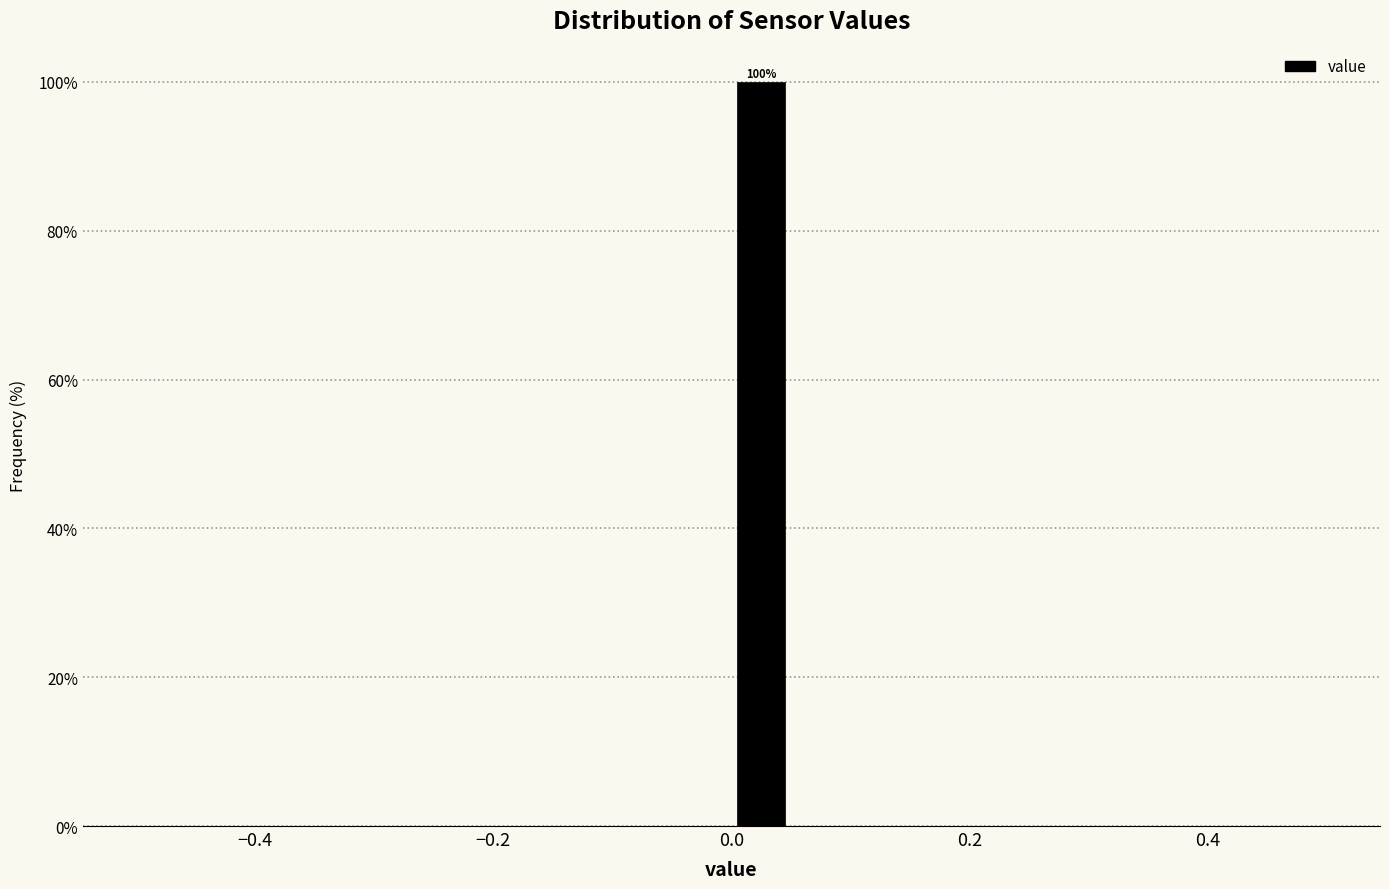

Read against the x-axis, roughly where is the centre of the tallest bar?

0.02